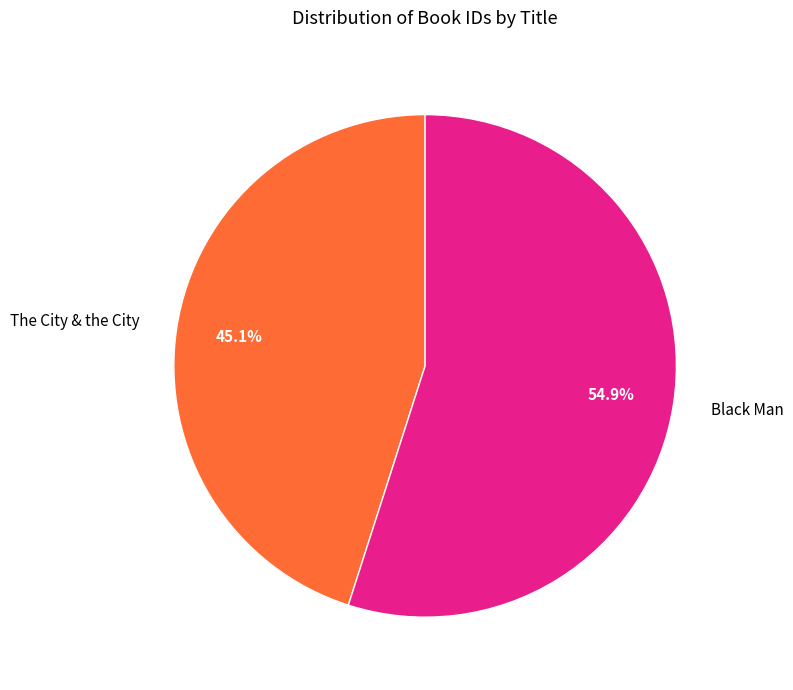

To the nearest percent, what is the combined percentage of The City & the City and Black Man?

100%